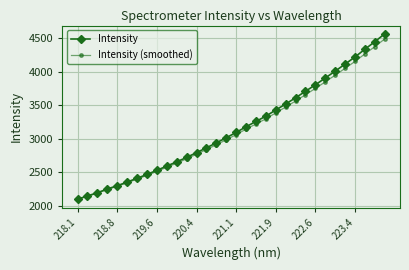

Which series has the largest range (max minus min)?

Intensity